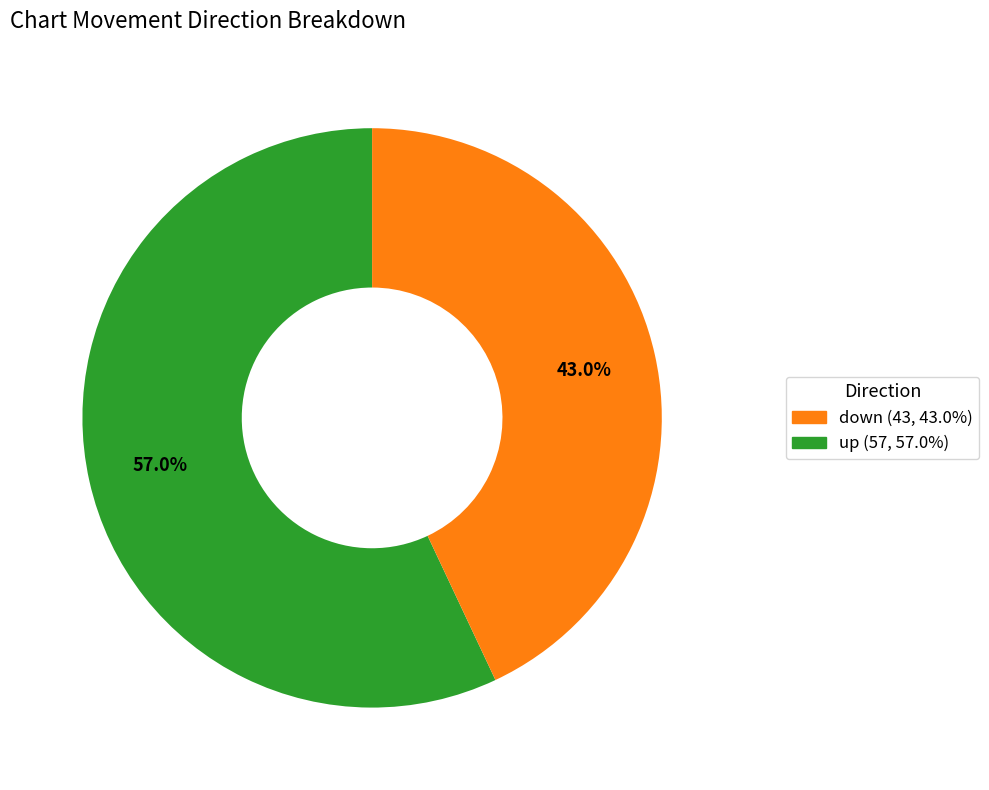

Is there a majority slice in this chart?

Yes